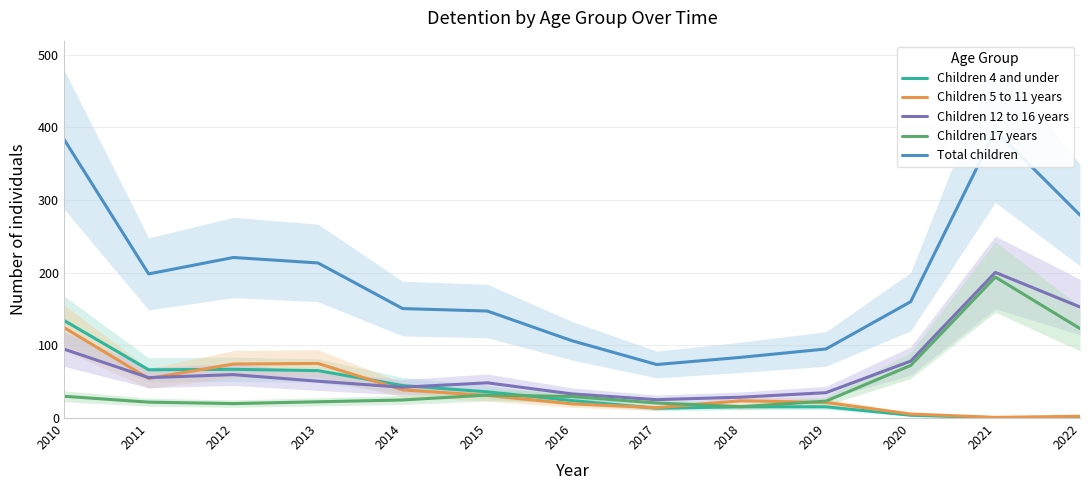

What is the sum of all Children 12 to 16 years values?

905.0